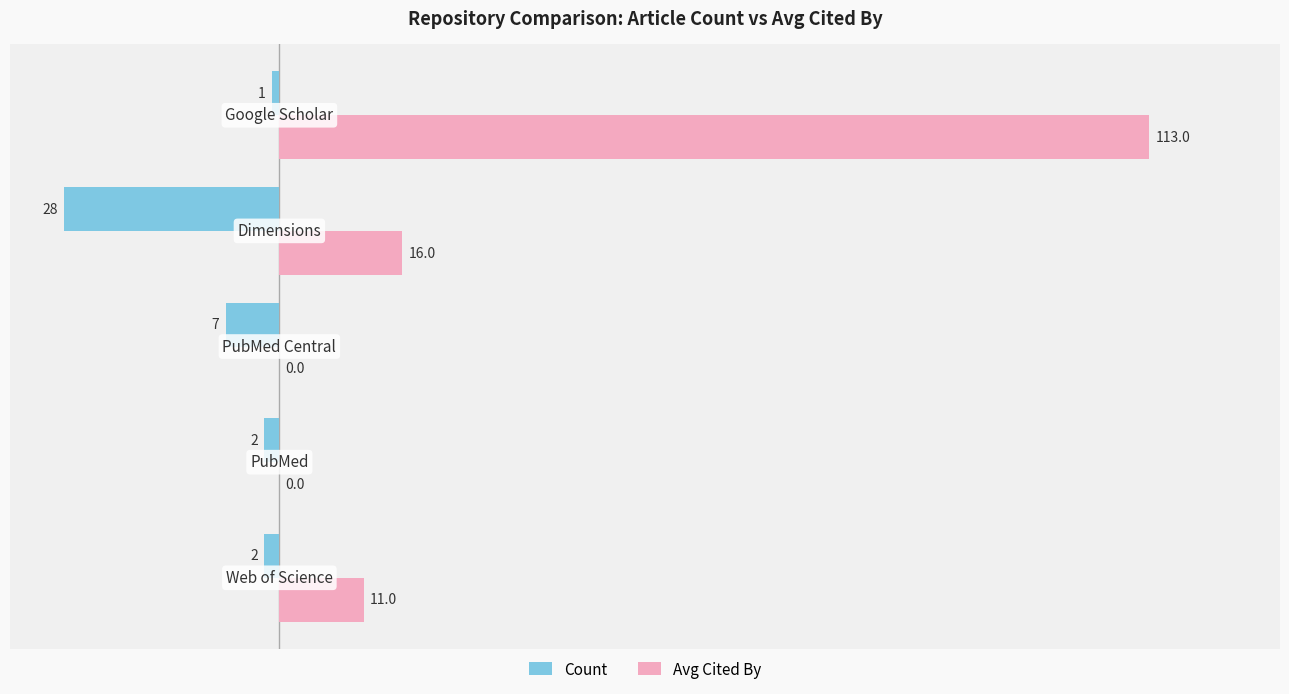

What is the sum of all Count values?

-40.0